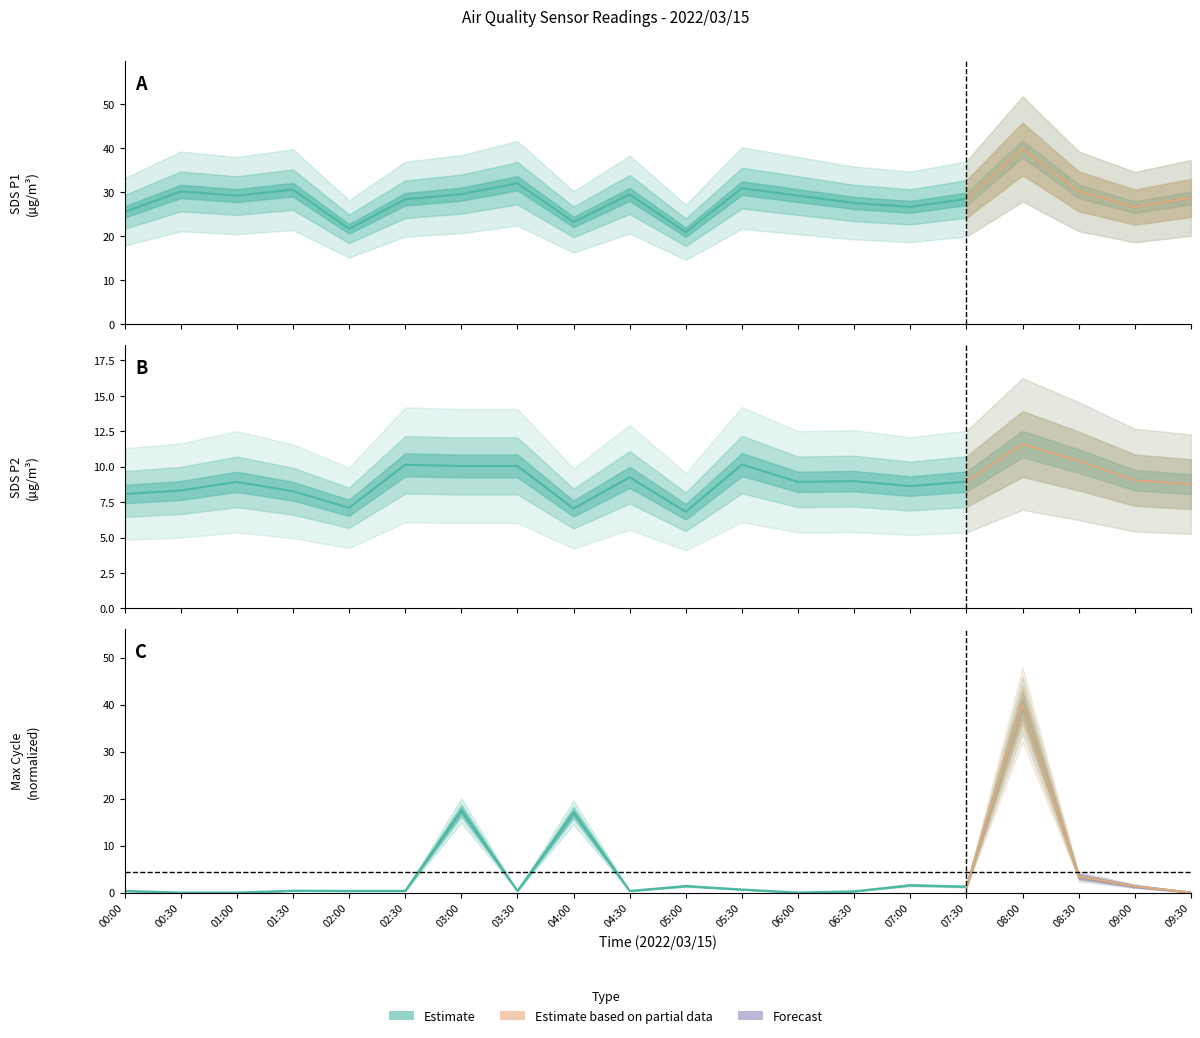

What is the difference between the maximum and second lowest values in the Max_cycle series?

40.0